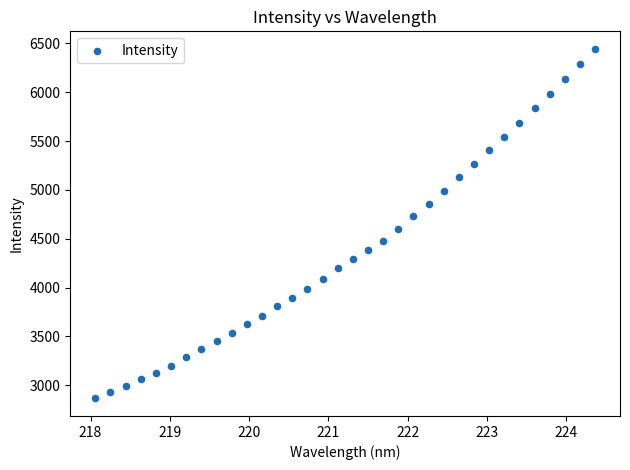

What is the range of Y values (max minus min)?

3578.9